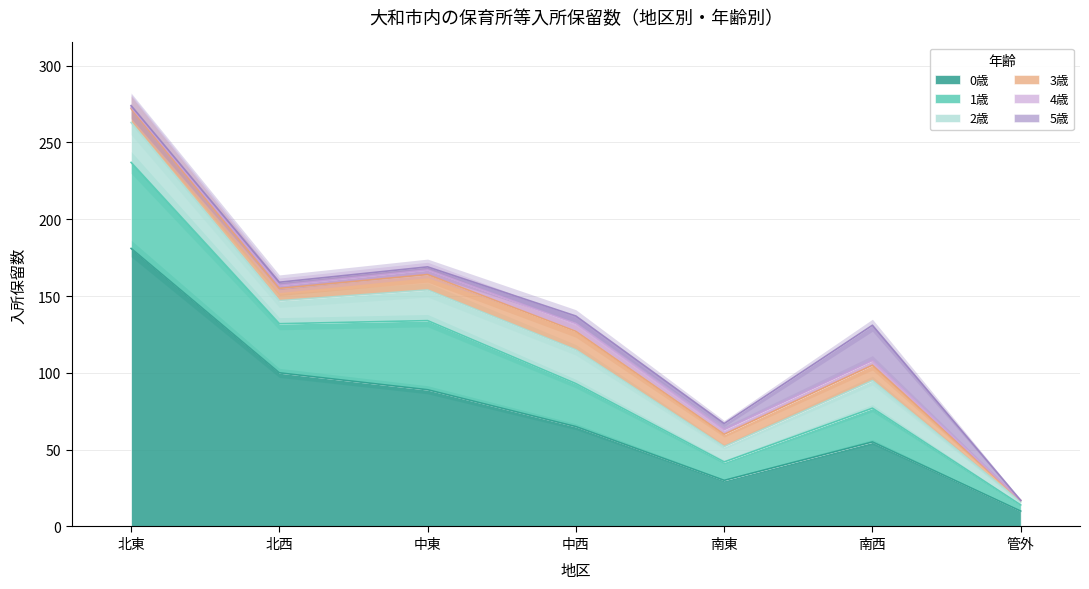

Is it true that 5歳 equals 0 at 管外?

True